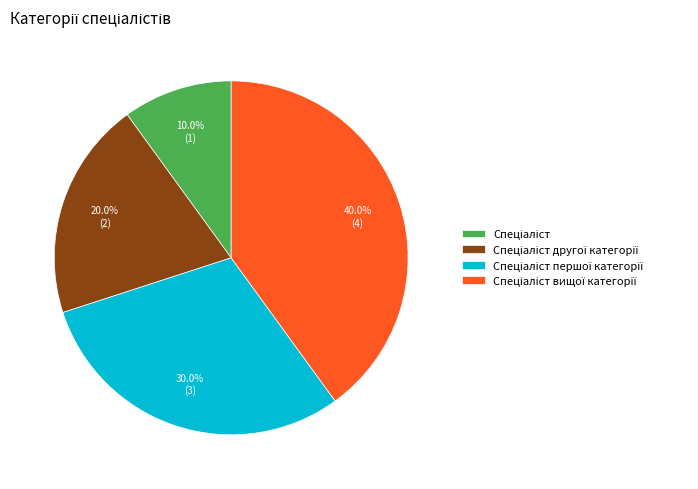

Does any single category account for the majority?

No